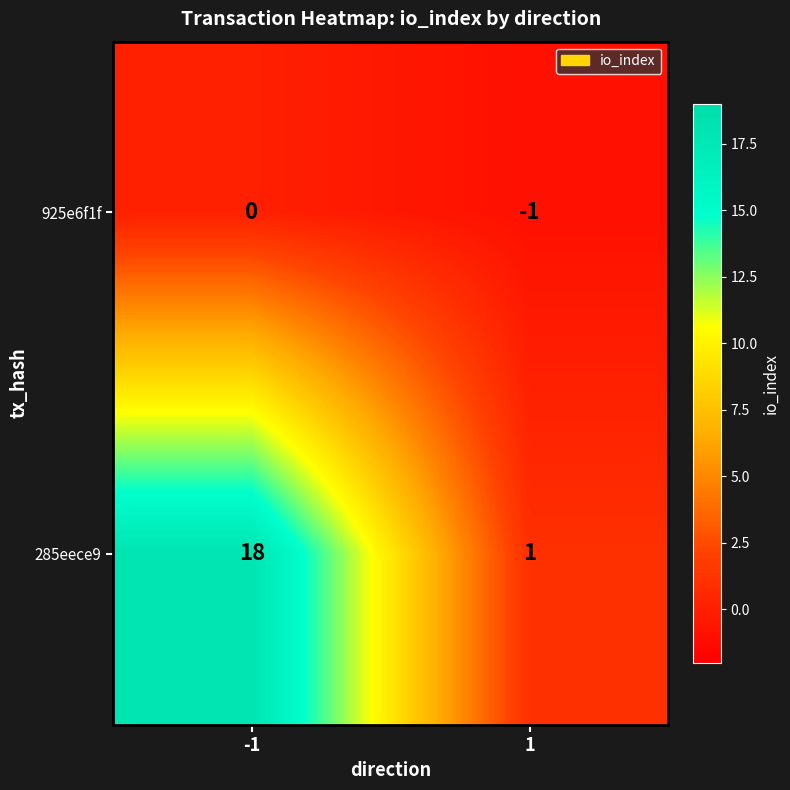

Reading left to right, extract all data points from this chart.

925e6f1f: -1=0	1=-1
285eece9: -1=18	1=1